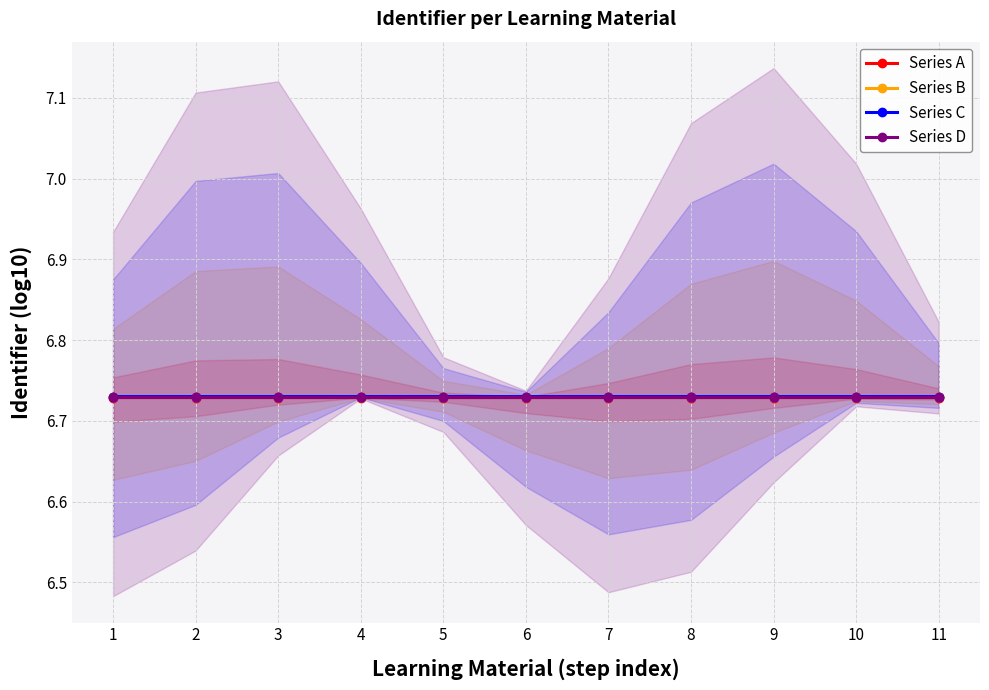

Is it true that Series D equals 2.3 at 9?

False